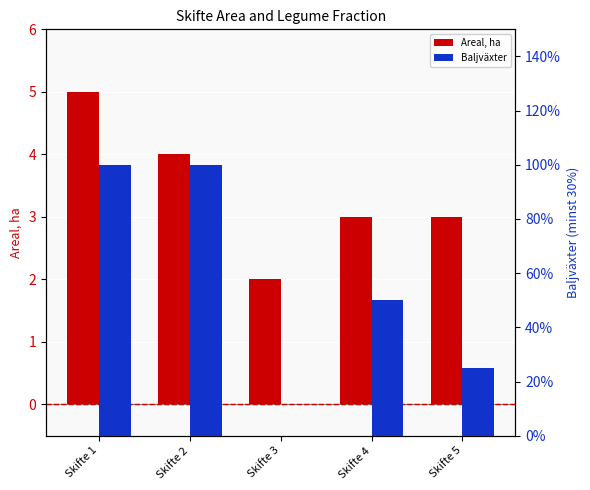

Which category has the lowest value in the Areal, ha series?

Skifte 3